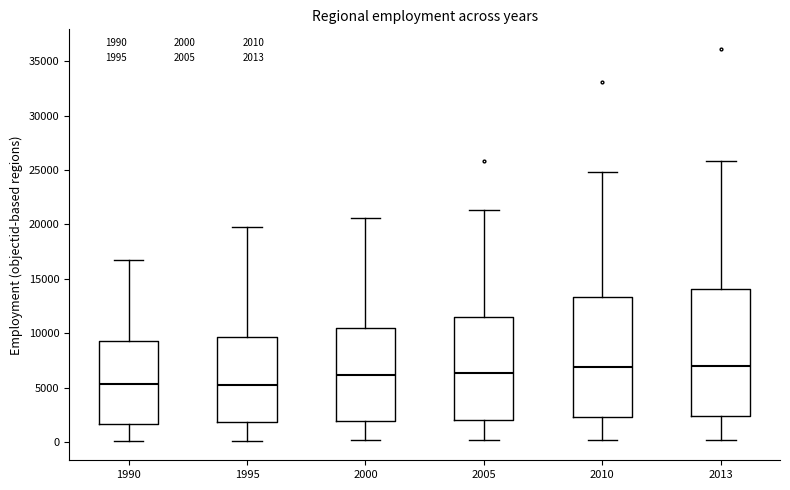

Reading left to right, read every box against the y-axis: the position of its median line, the range the box covers, and the ends of its whiskers. The values are not printed on the chart, so give them approximately, as read against the axis.

1990: median 5500, box 1500 to 9500, whiskers 0 to 16500
1995: median 5500, box 2000 to 9500, whiskers 0 to 19500
2000: median 6000, box 2000 to 10500, whiskers 0 to 20500
2005: median 6500, box 2000 to 11500, whiskers 0 to 21500
2010: median 7000, box 2500 to 13500, whiskers 0 to 25000
2013: median 7000, box 2500 to 14000, whiskers 0 to 26000